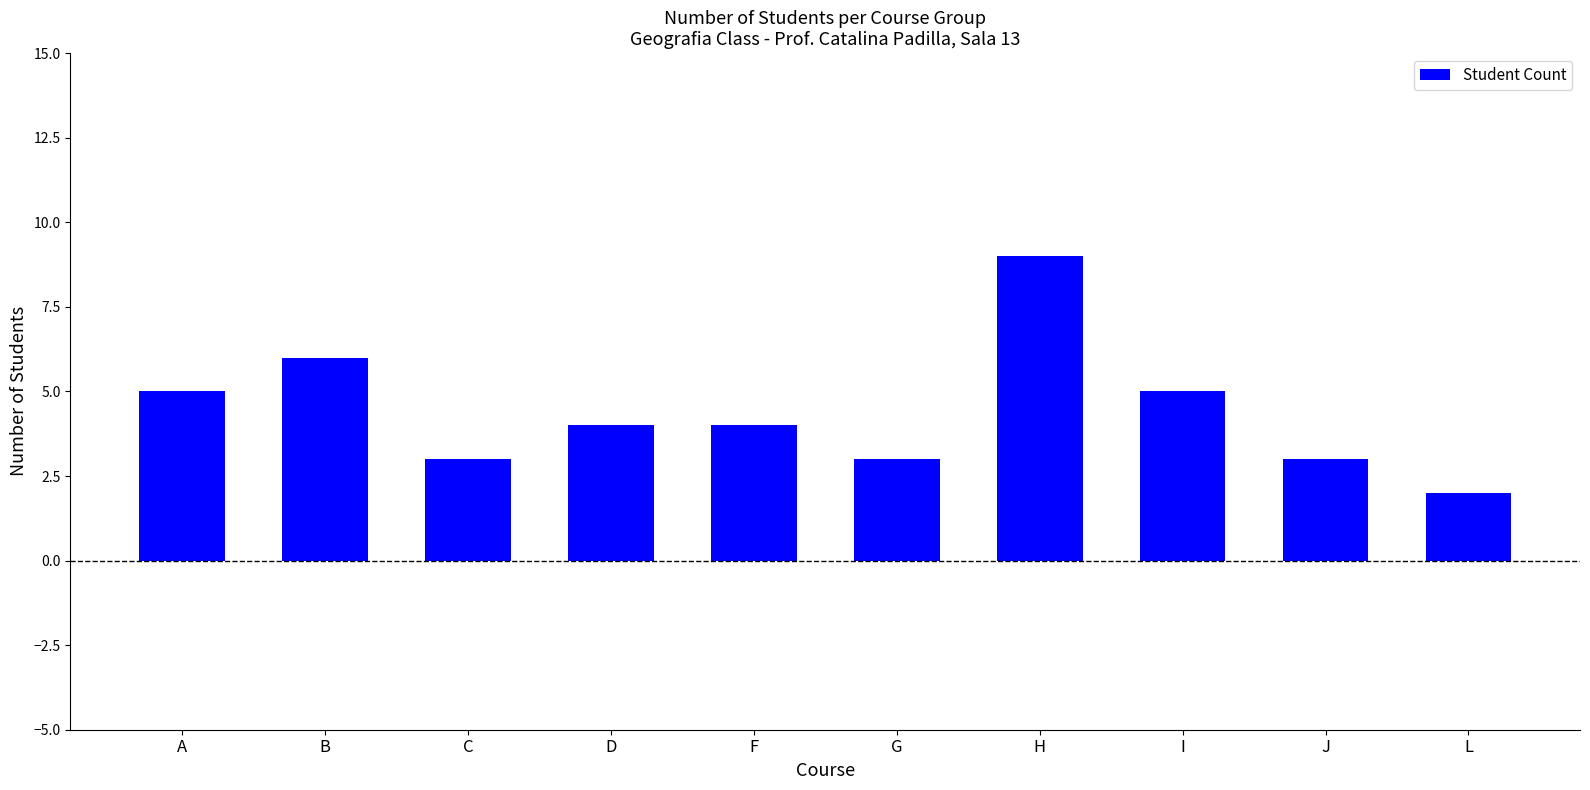

Which label corresponds to the smallest value in the chart?

L